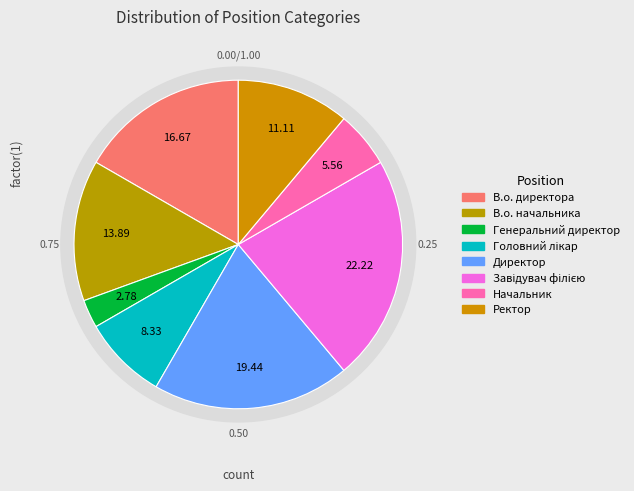

Which slice is the smallest?

Генеральний директор